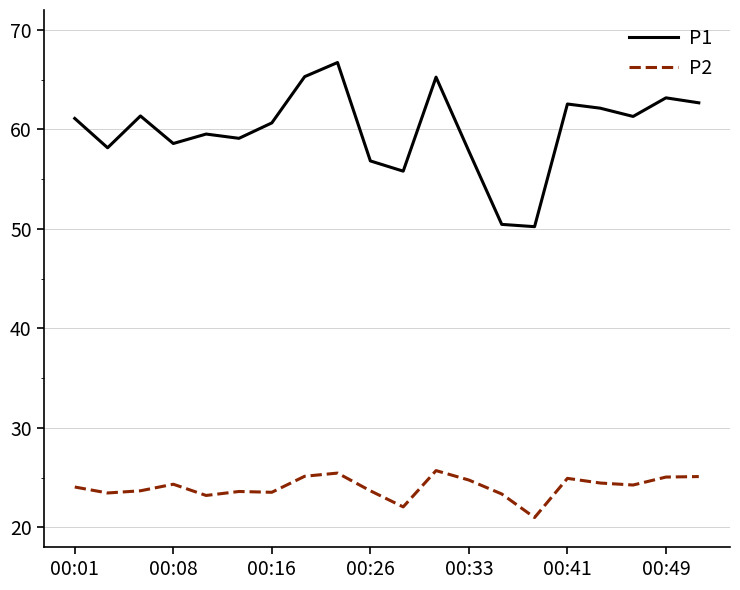

Which series has the largest range (max minus min)?

P1